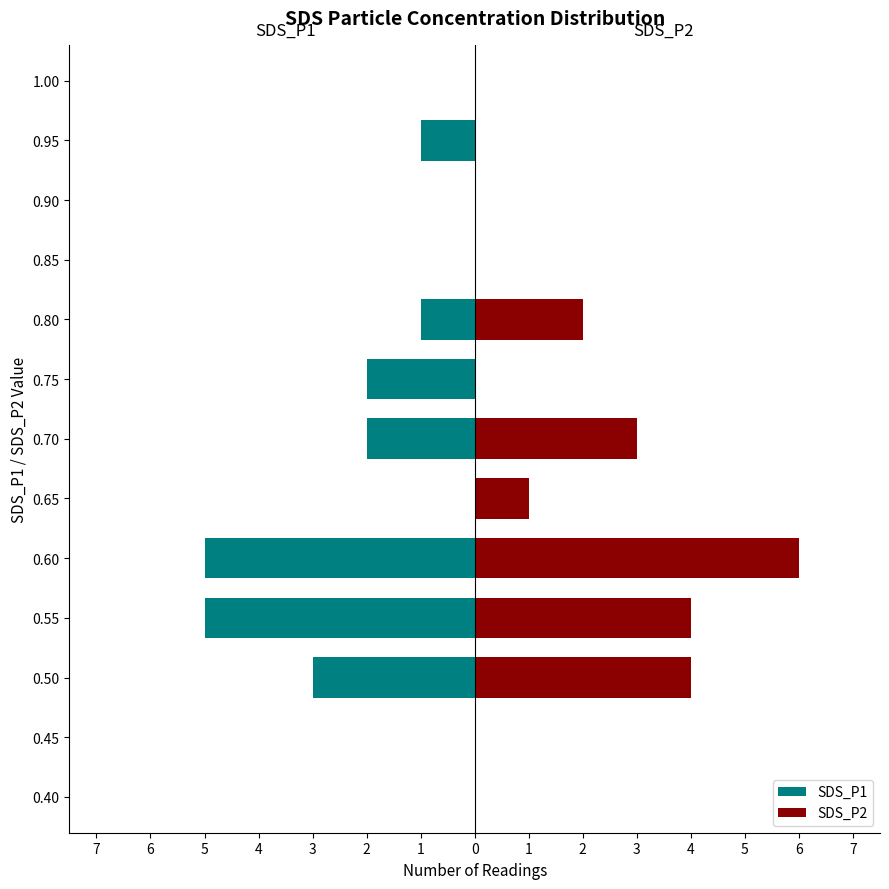

How many bars are there in total?

26